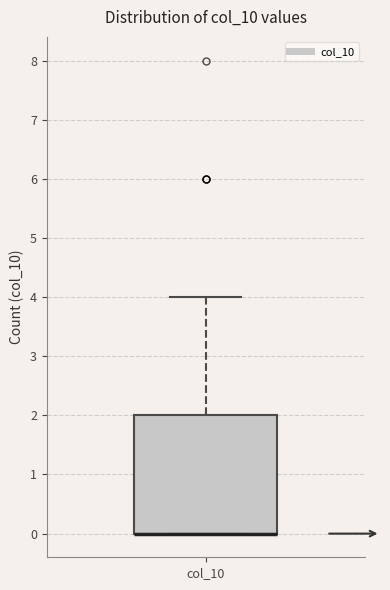

Transcribe this box plot: give where the median line is, the range the box spans, and where the two whiskers end, as read against the y-axis. The values are not printed on the chart, so give them approximately, as read against the axis.

median 0 (drawn on the box's lower edge), box 0 to 2, whiskers 0 to 4